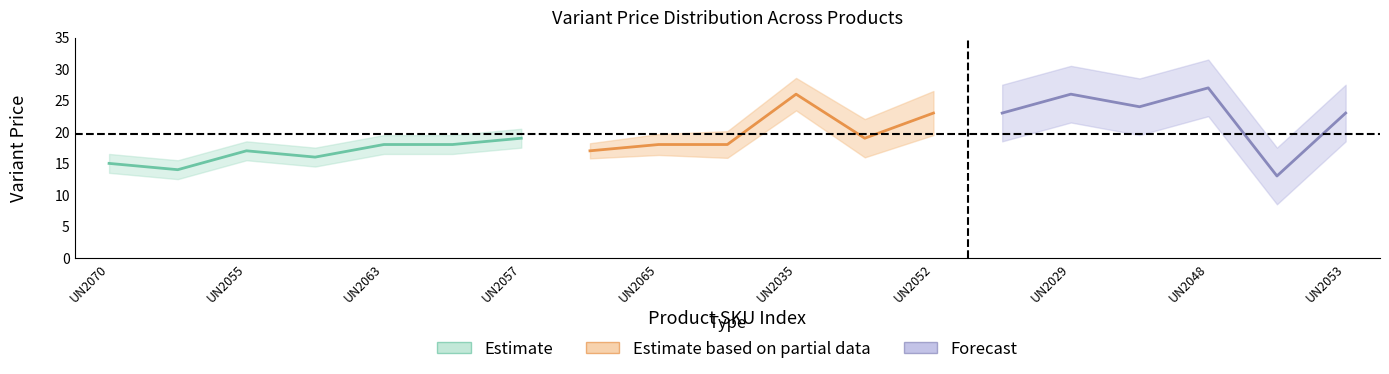

How many lines are shown in the chart?

3